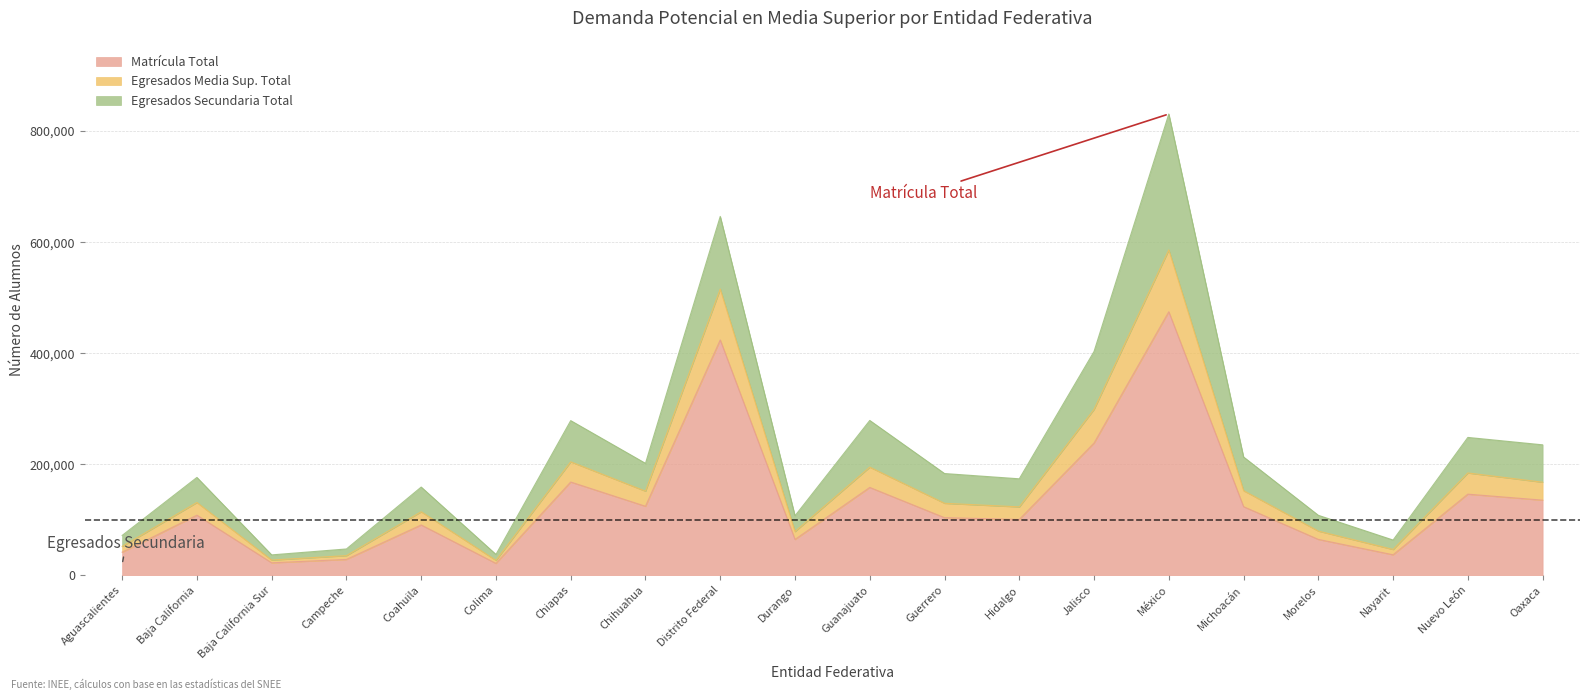

What is the minimum value for Matrícula Total?

21387